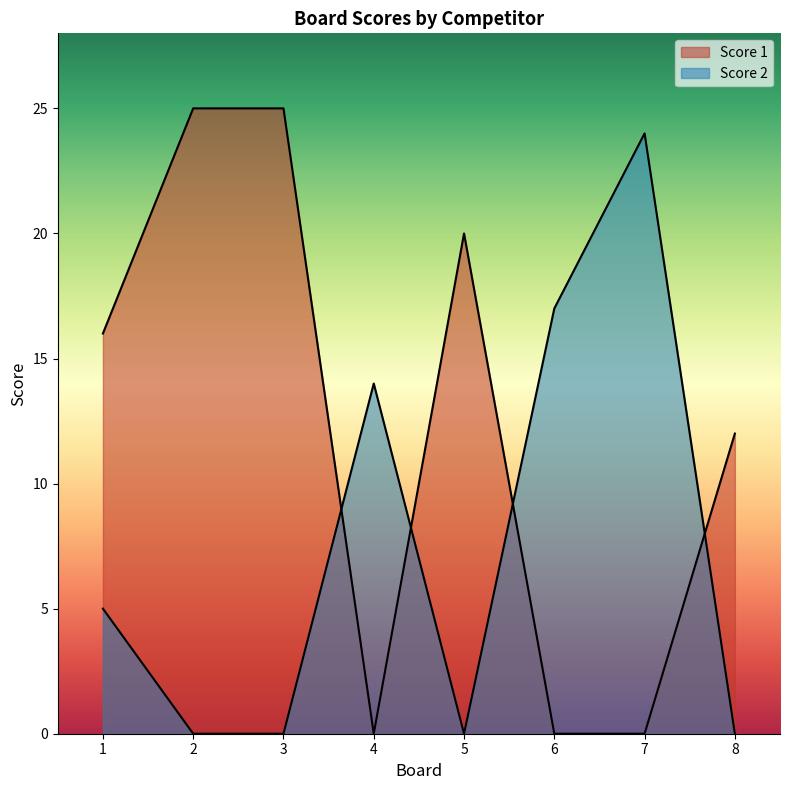

What is the total value across all series at 7?

24